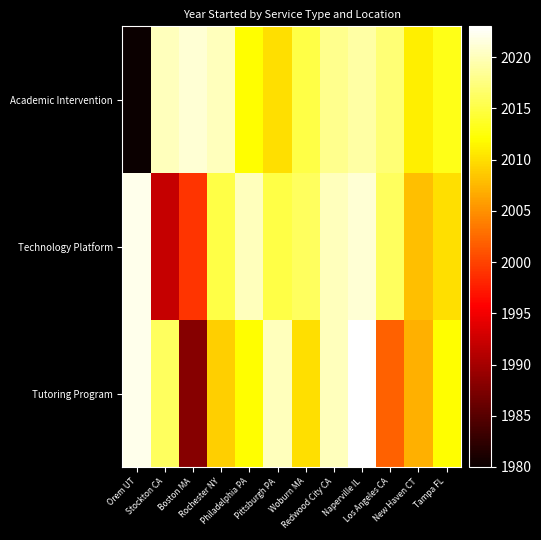

Reading right to left, what are all the values shown in this chart?

Tutoring Program: Tampa FL=2012	New Haven CT=2007	Los Angeles CA=2002	Naperville IL=2023	Redwood City CA=2020	Woburn MA=2010	Pittsburgh PA=2020	Philadelphia PA=2012	Rochester NY=2009	Boston MA=1988	Stockton CA=2016	Orem UT=2022
Technology Platform: Tampa FL=2010	New Haven CT=2008	Los Angeles CA=2016	Naperville IL=2021	Redwood City CA=2020	Woburn MA=2016	Pittsburgh PA=2015	Philadelphia PA=2020	Rochester NY=2015	Boston MA=1999	Stockton CA=1992	Orem UT=2022
Academic Intervention: Tampa FL=2013	New Haven CT=2011	Los Angeles CA=2017	Naperville IL=2019	Redwood City CA=2018	Woburn MA=2015	Pittsburgh PA=2010	Philadelphia PA=2012	Rochester NY=2020	Boston MA=2021	Stockton CA=2020	Orem UT=1980